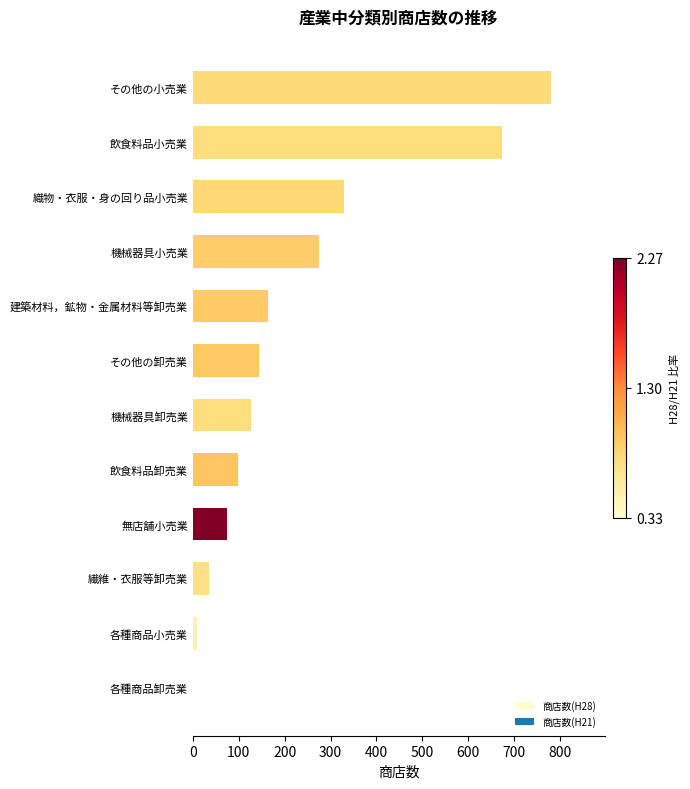

What is the change in value from 無店舗小売業 to 建築材料，鉱物・金属材料等卸売業?

+88